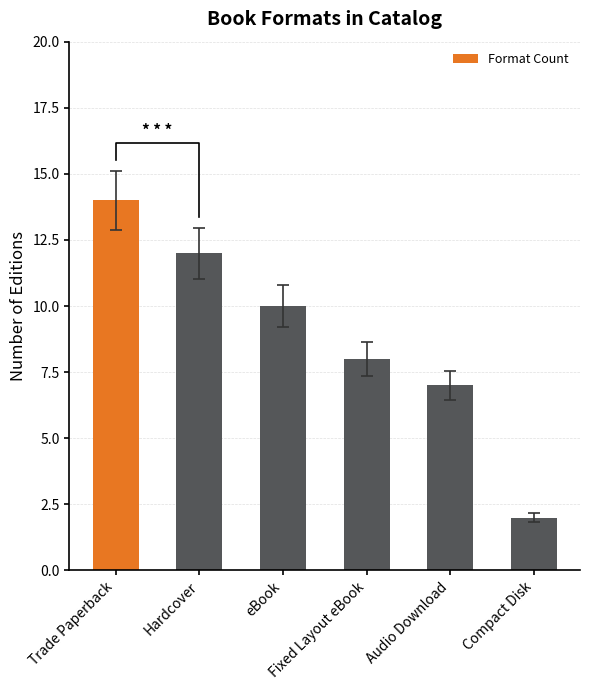

What is the label of the 6th bar from the right?

Trade Paperback